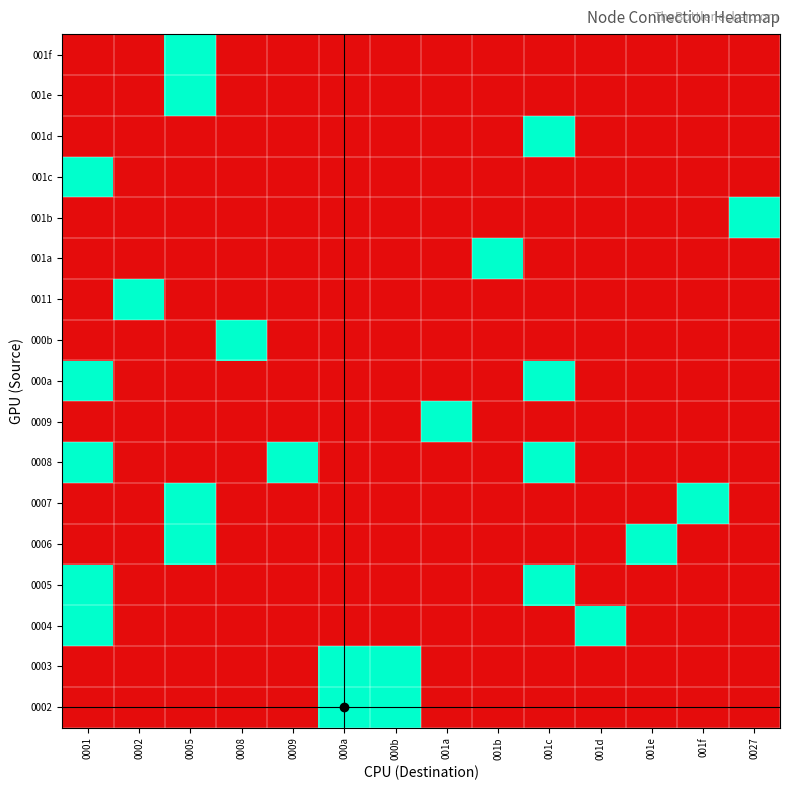

What is the greatest value displayed?

1